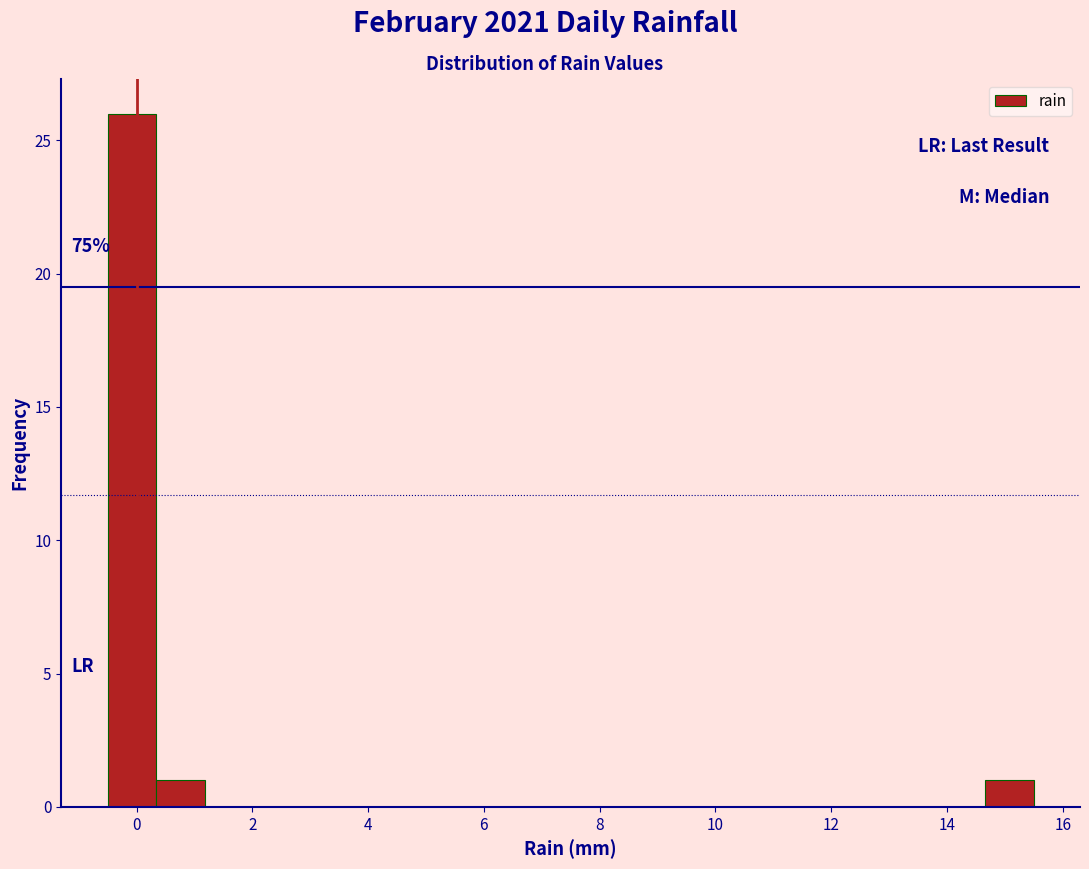

Over which range of the x-axis is the bar tallest?

-0.4 to 0.4